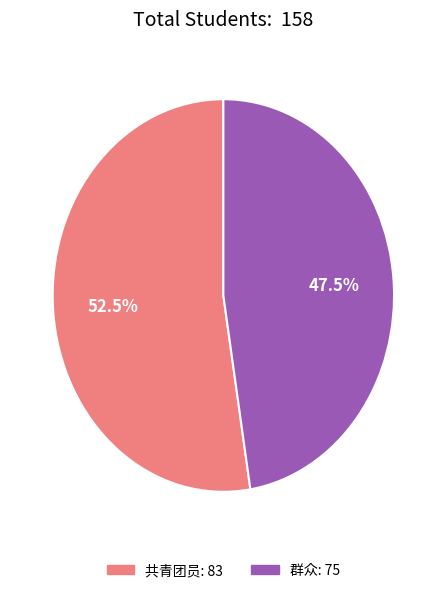

What is the total percentage of 群众 and 共青团员?

100.0%